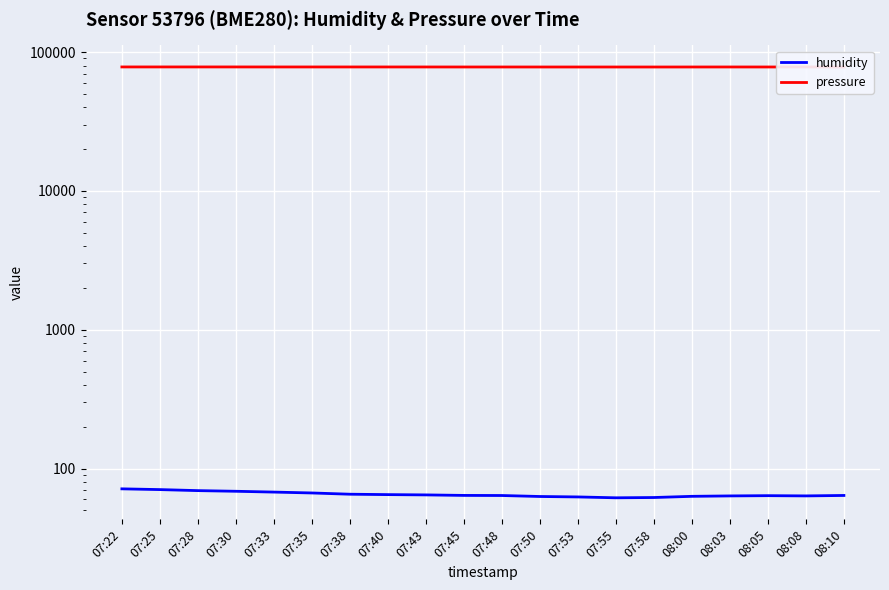

At which category is the sum across all series the highest?

07:28